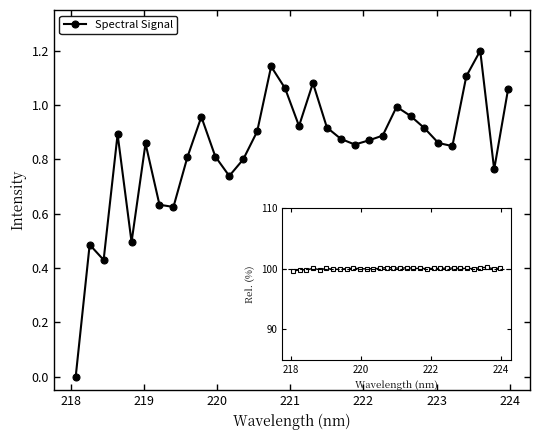

What is the greatest value displayed?

1.2